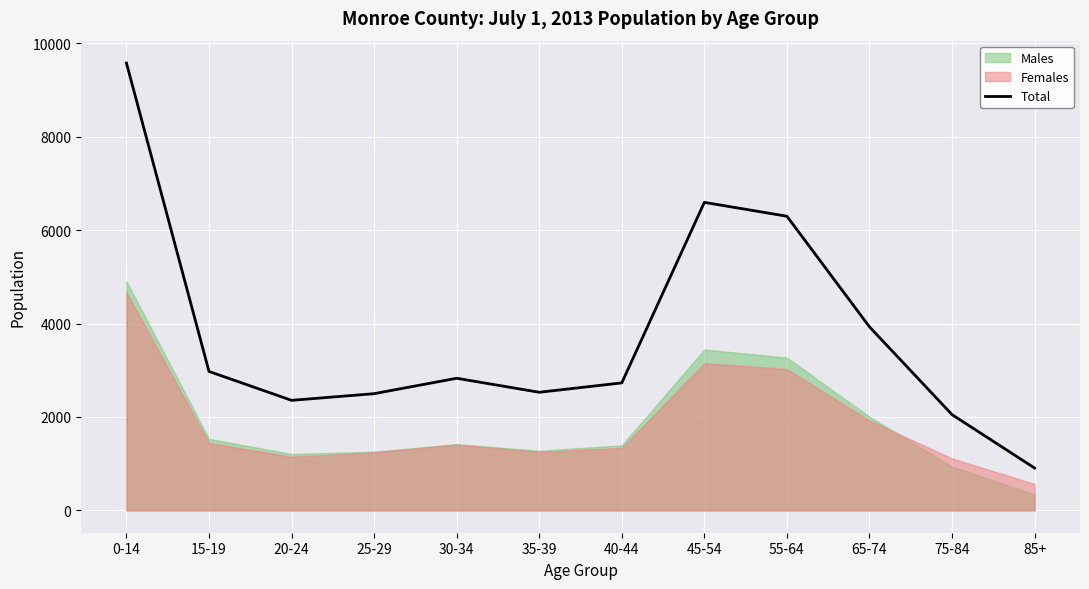

Where is the first local minimum?

20-24